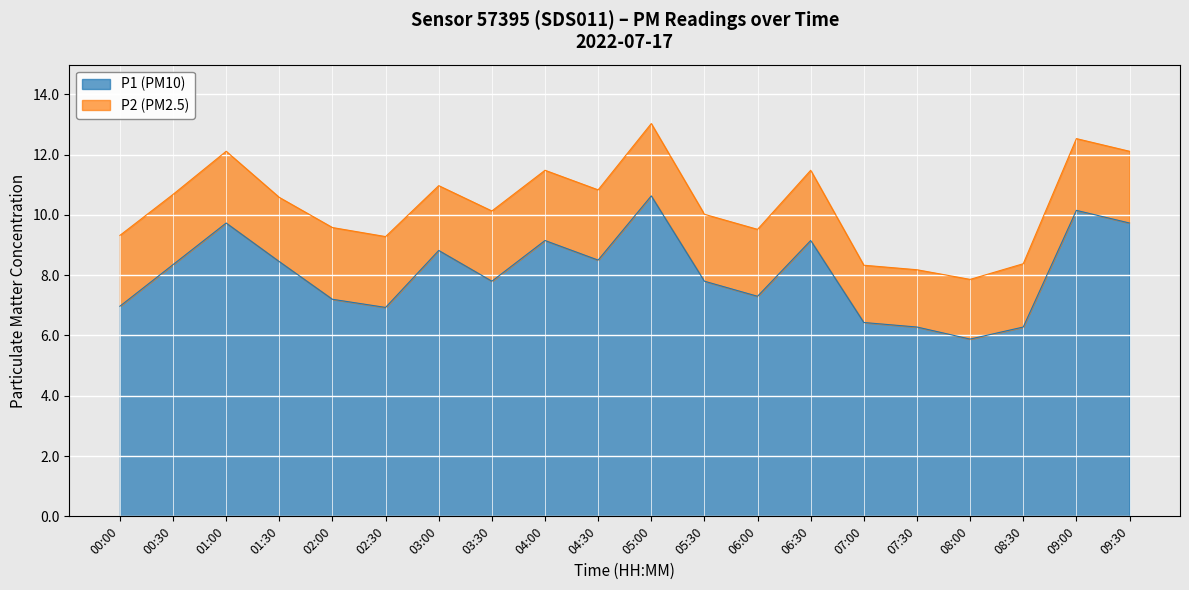

Read the value at 03:30.

7.8